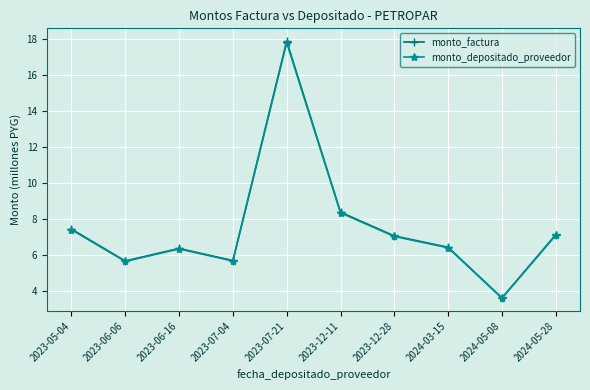

True or false: monto_depositado_proveedor and monto_factura intersect in this chart.

False